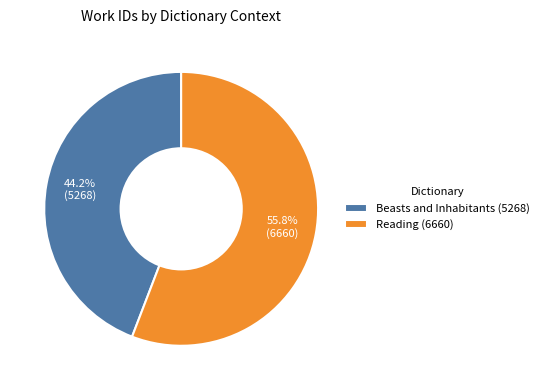

Count the number of slices in the pie.

2